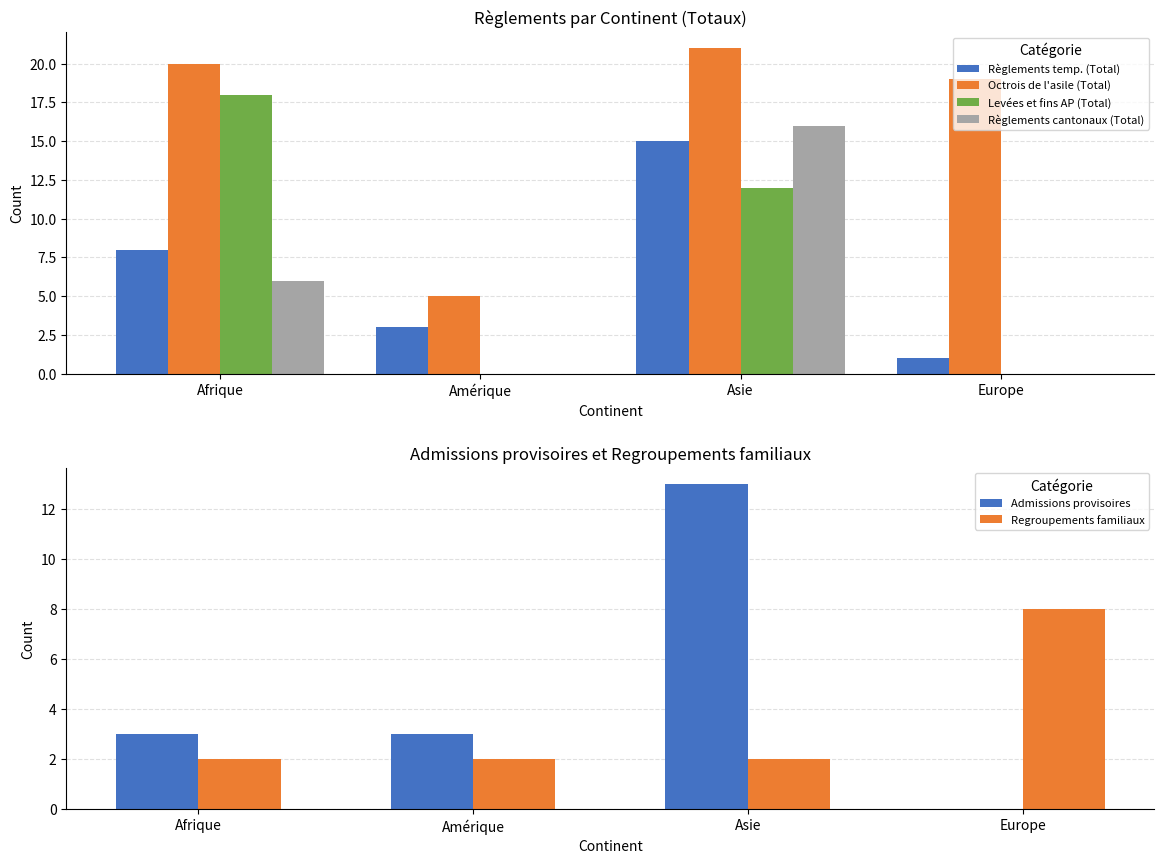

Count the number of categories in the chart.

4